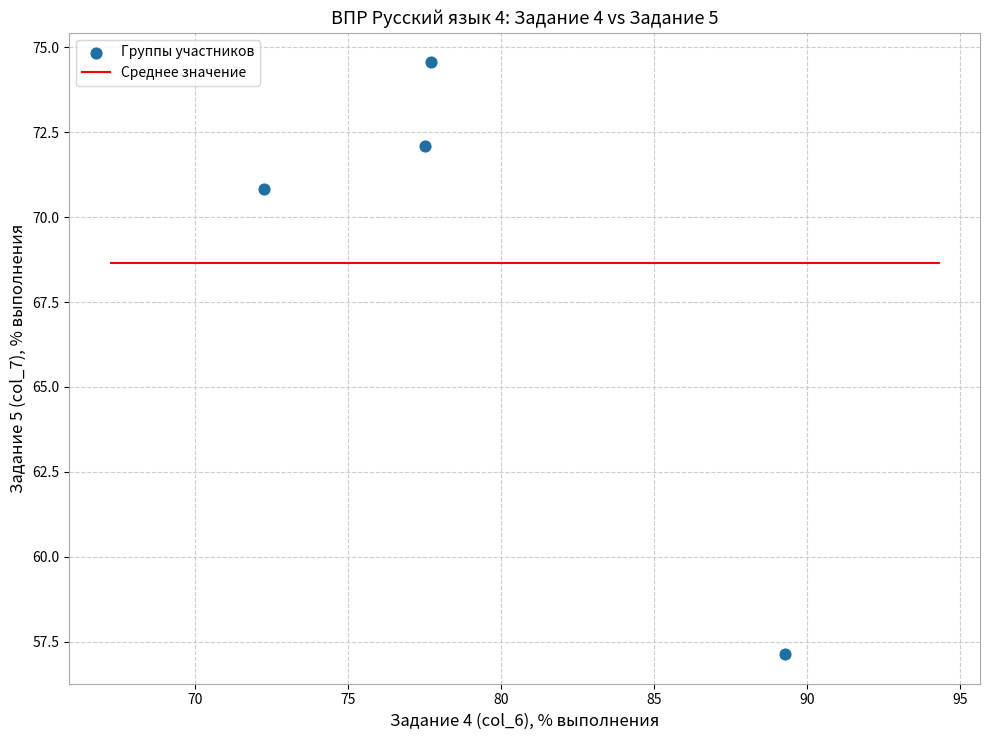

What is the average X value?

79.2